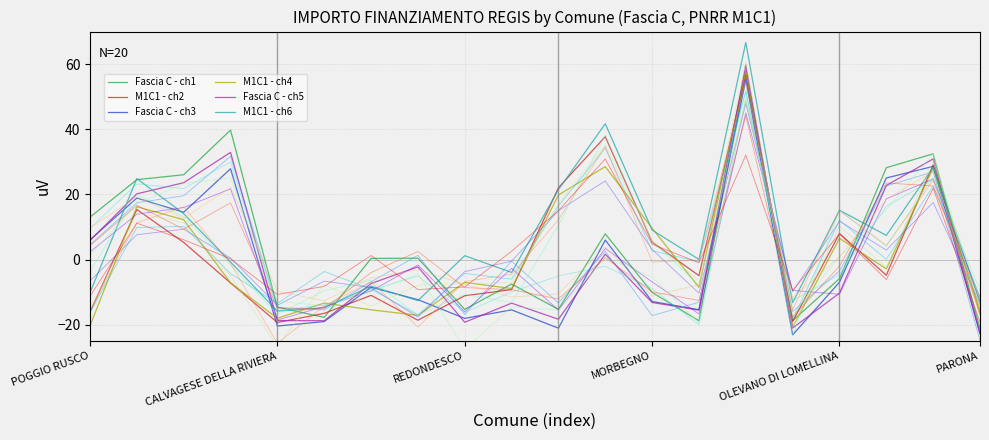

What is the lowest value of the M1C1 - ch6 series?

-15.8